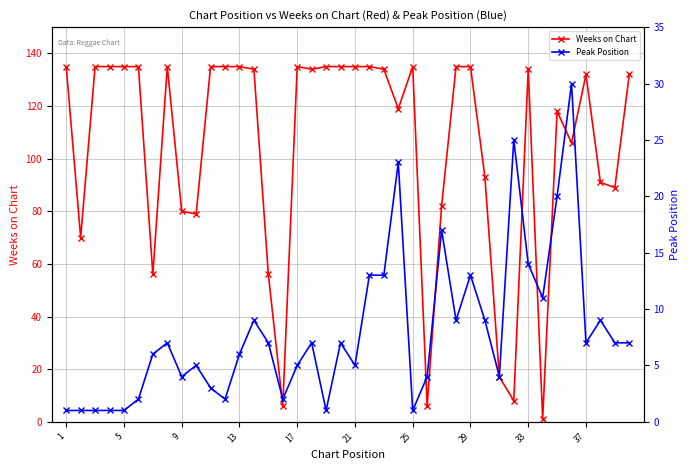

Reading right to left, transcribe all the data shown in this chart.

Weeks on Chart: 132	89	91	132	106	118	1	134	8	17	93	135	135	82	6	135	119	134	135	135	135	135	134	135	6	56	134	135	135	135	79	80	135	56	135	135	135	135	70	135
Peak Position: 7	7	9	7	30	20	11	14	25	4	9	13	9	17	4	1	23	13	13	5	7	1	7	5	2	7	9	6	2	3	5	4	7	6	2	1	1	1	1	1